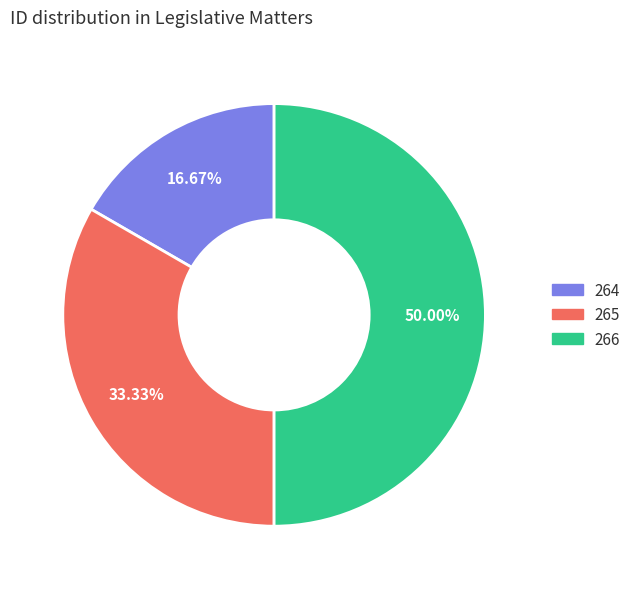

Is the sum of 266 and 265 greater than half?

Yes